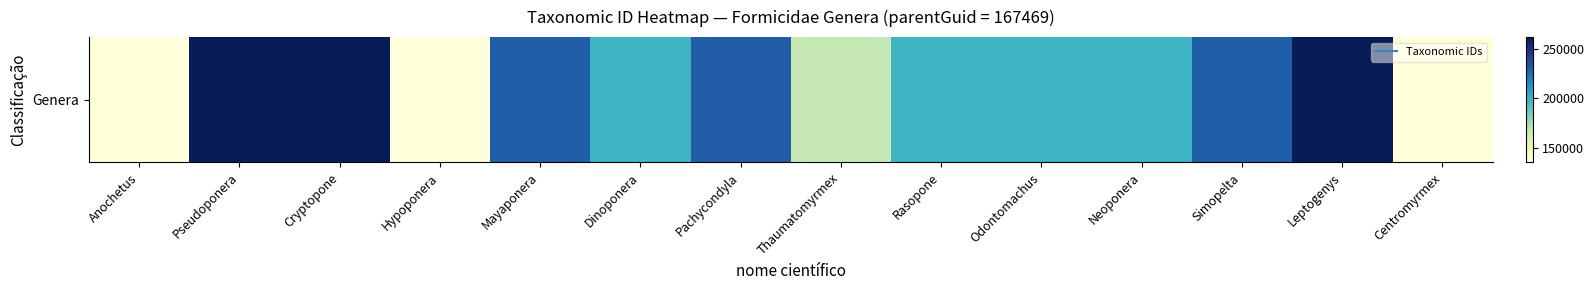

What is the change in value from Mayaponera to Rasopone?

-30410